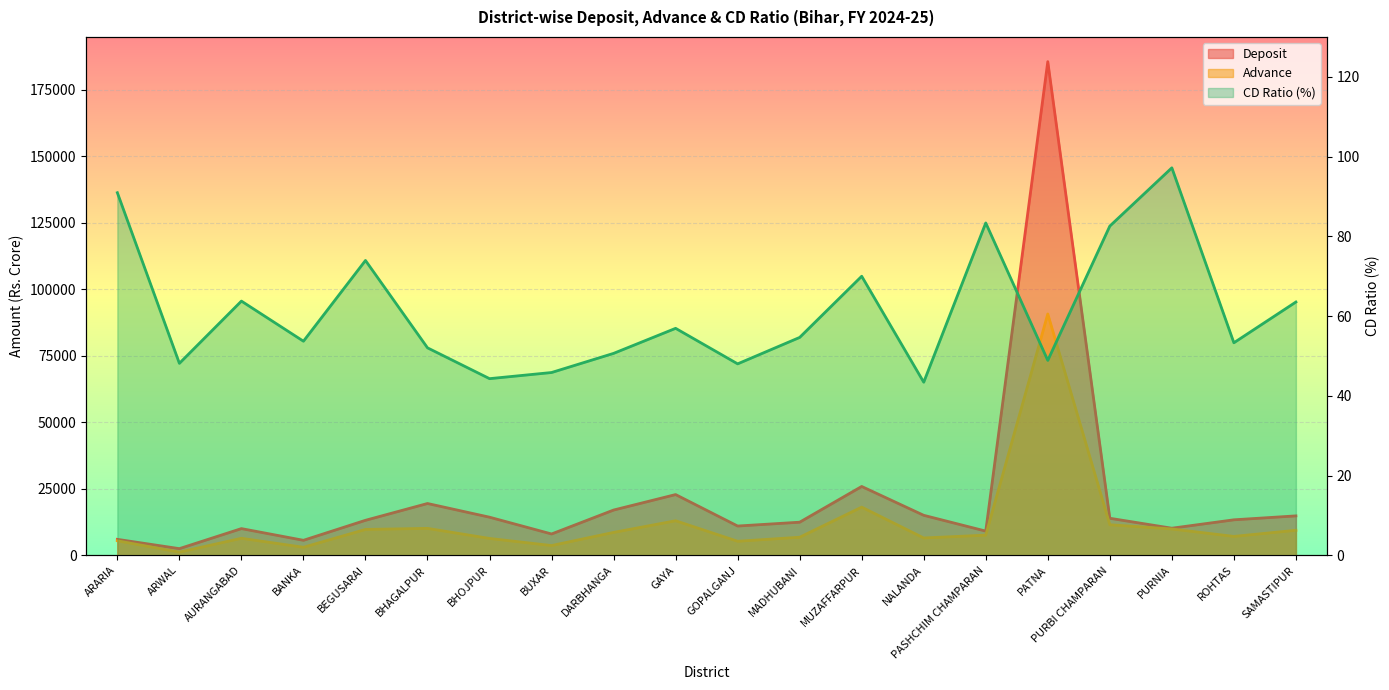

At which category does Deposit reach its first local valley?

ARWAL